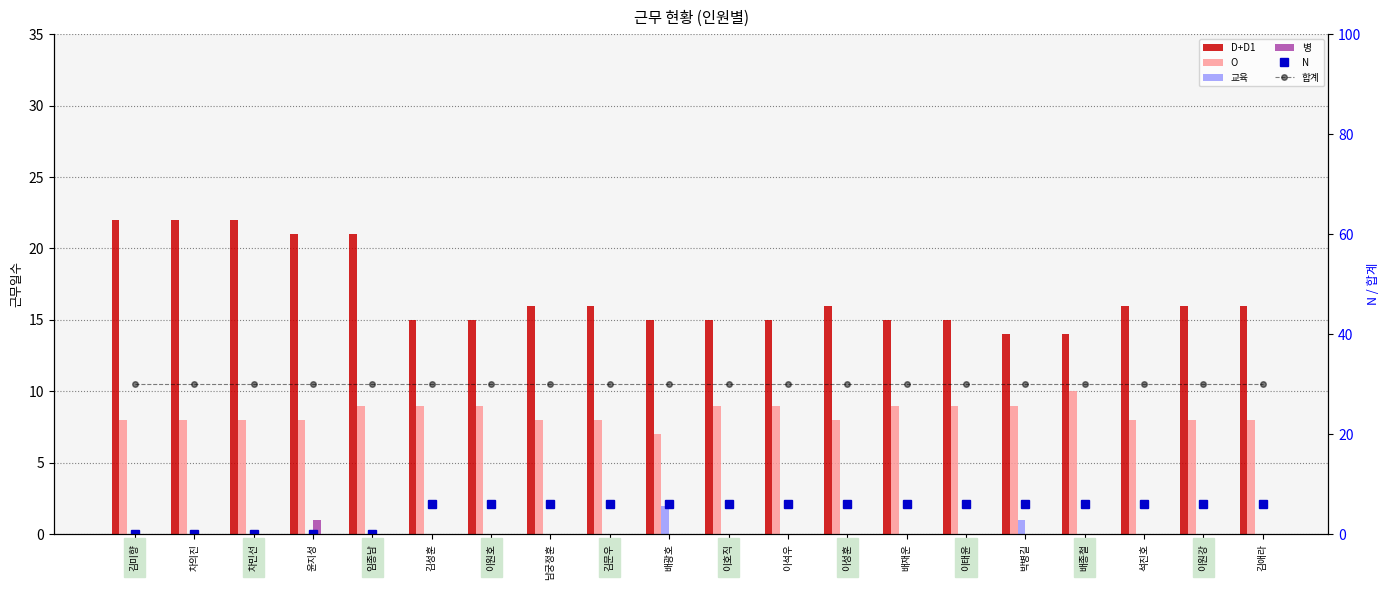

The O series shows 4 at 임종남. True or false?

False